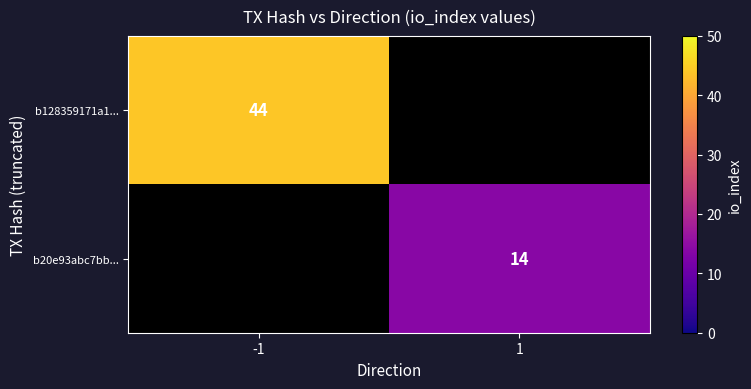

Is the value of b128359171a1... at -1 greater than the value of b20e93abc7bb... at 1?

Yes